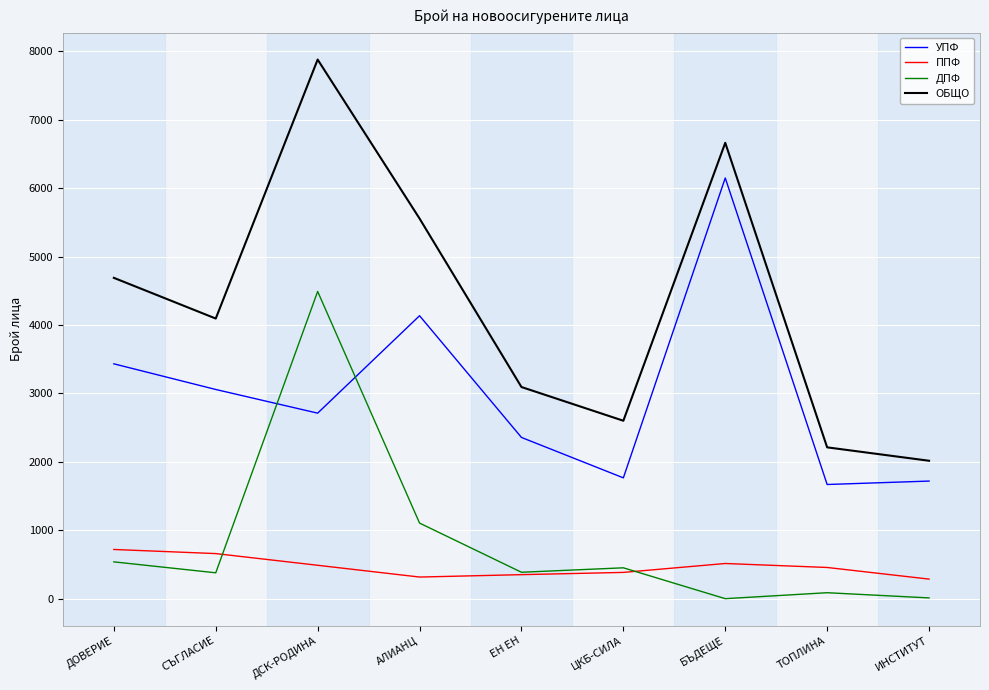

How many values in the ДПФ series are below 386?

4